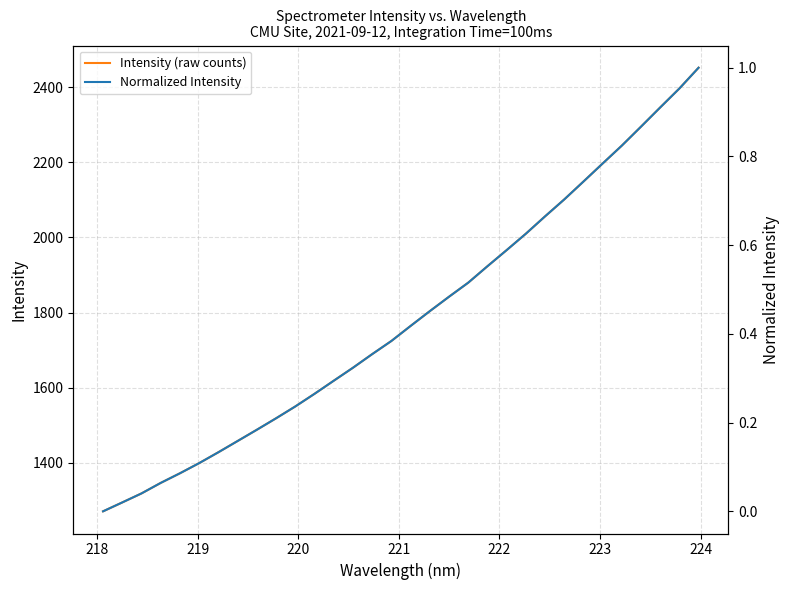

What is the average value of the Normalized Intensity series?

0.4